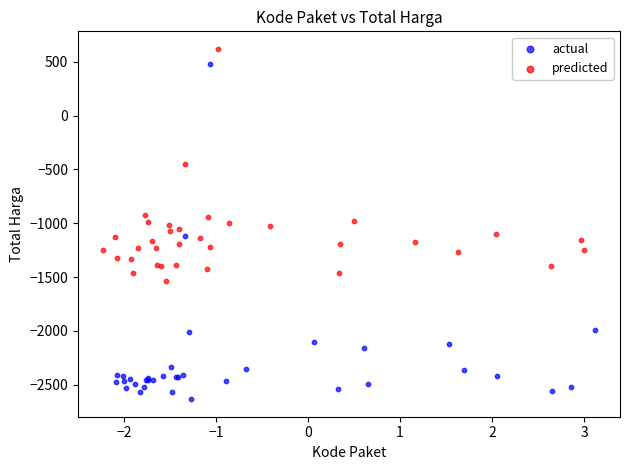

What are all the series names shown in the legend?

actual, predicted